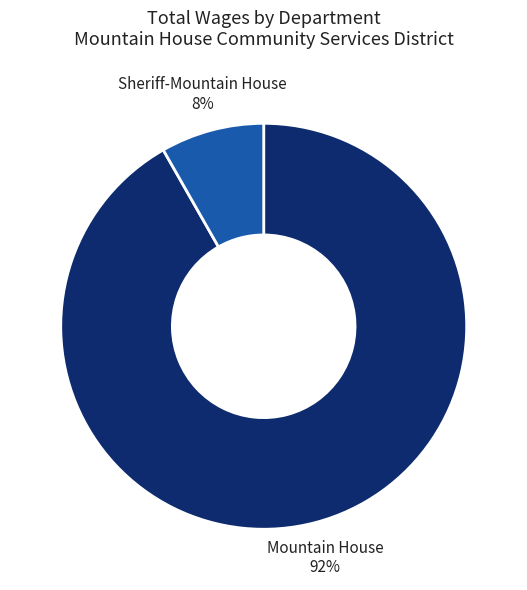

To the nearest percent, what is the difference between the largest and smallest slice percentages?

84%